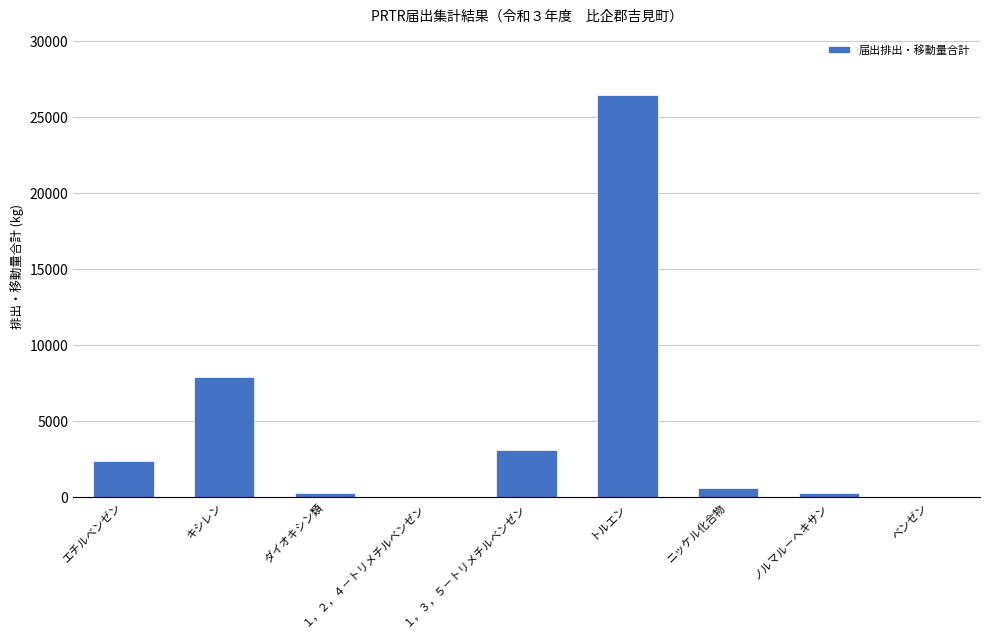

At which category does the chart reach its peak across all series?

トルエン